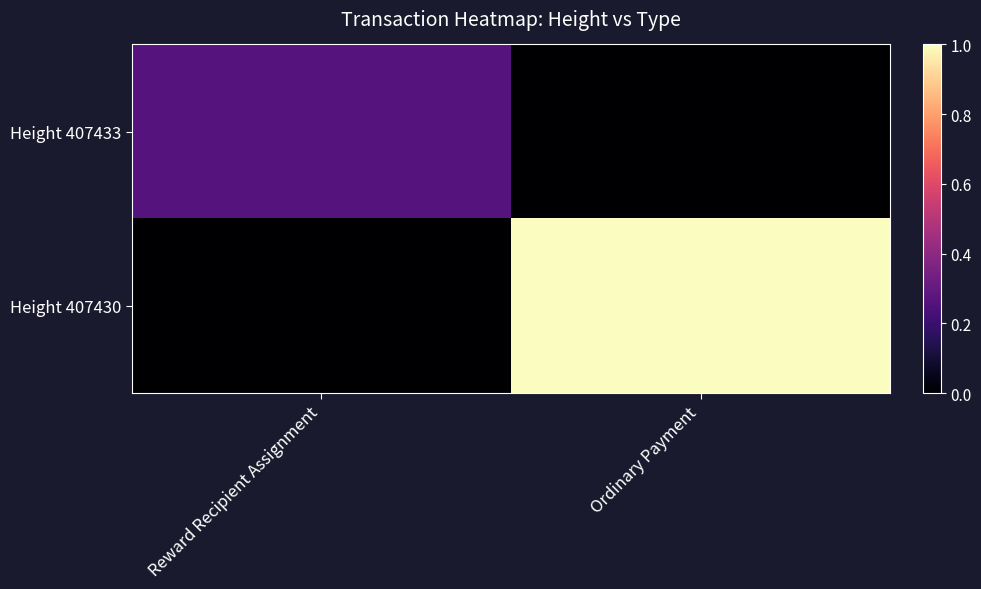

Which series has the largest range (max minus min)?

Height 407430